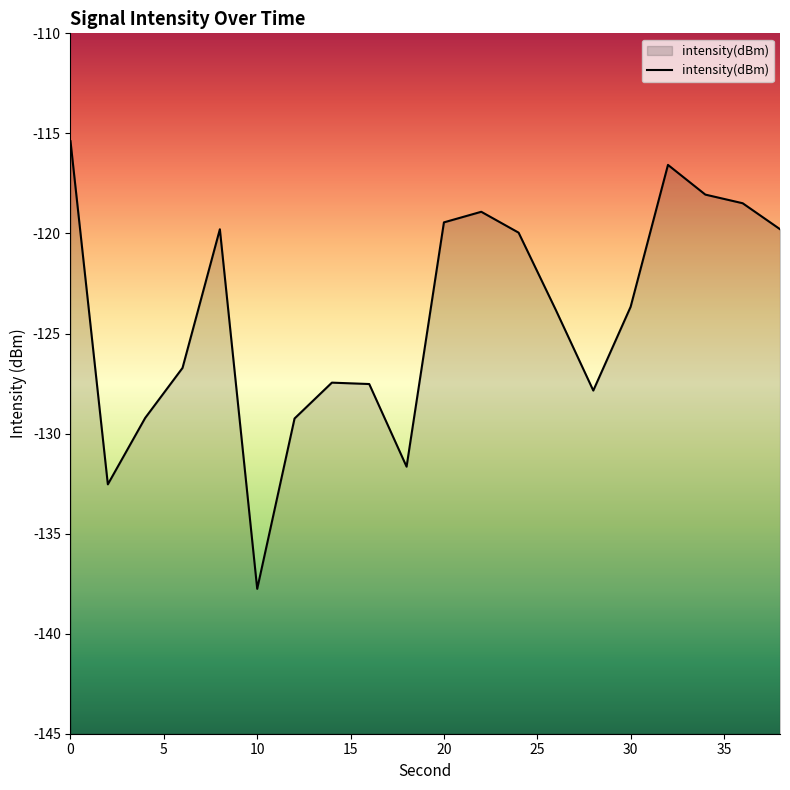

True or false: the data shows -126.7 at 6.

True